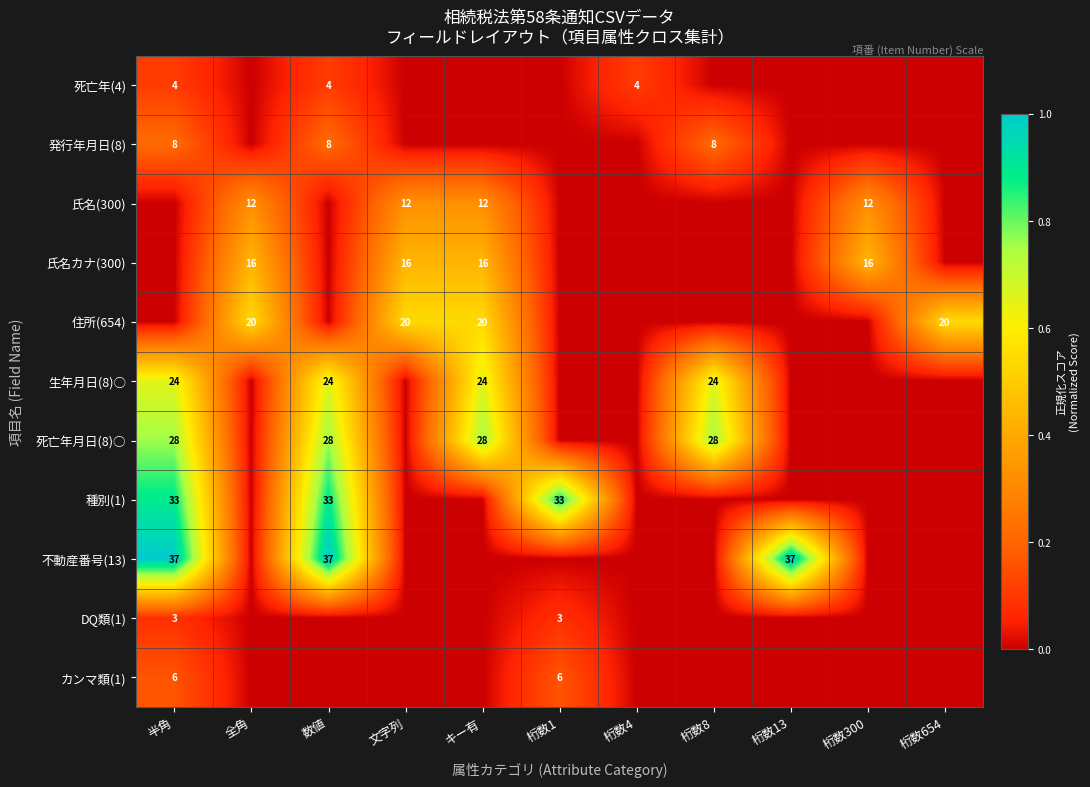

What is the spread (max minus min) of values at 桁数13?

1.0